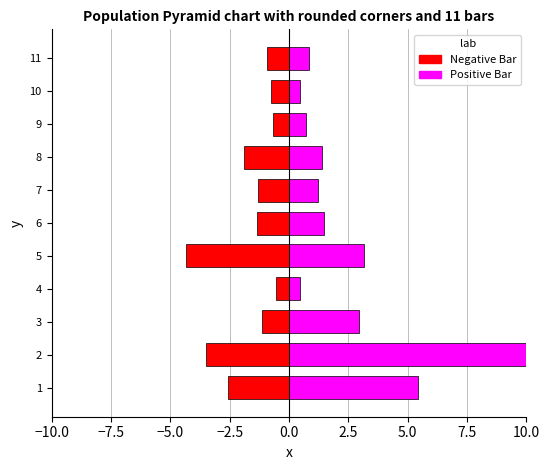

What is the value of the Positive Bar bar at the 9th from the left?

0.7